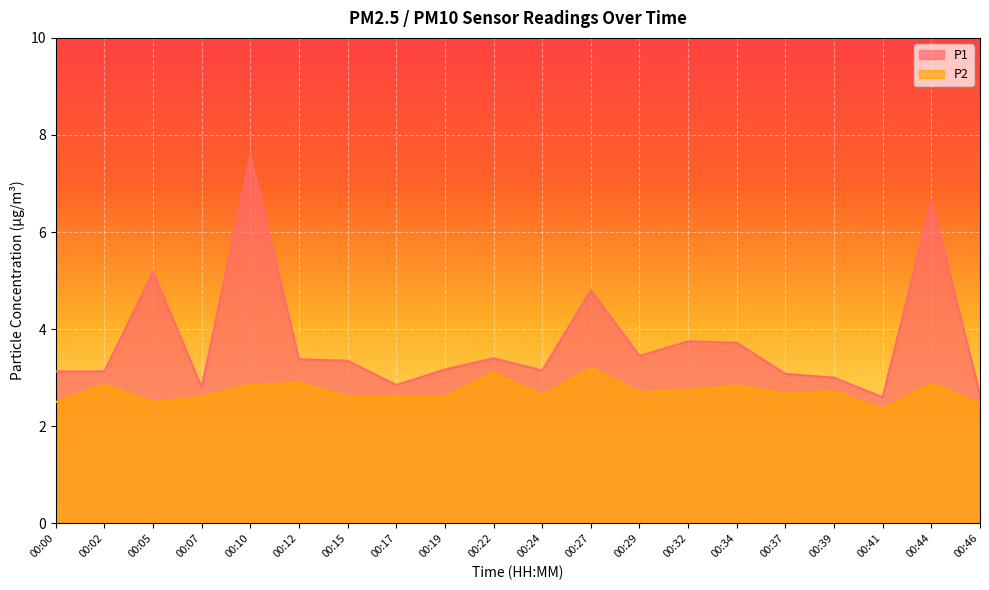

What is the value of the P2 point at the 19th from the left?

2.9